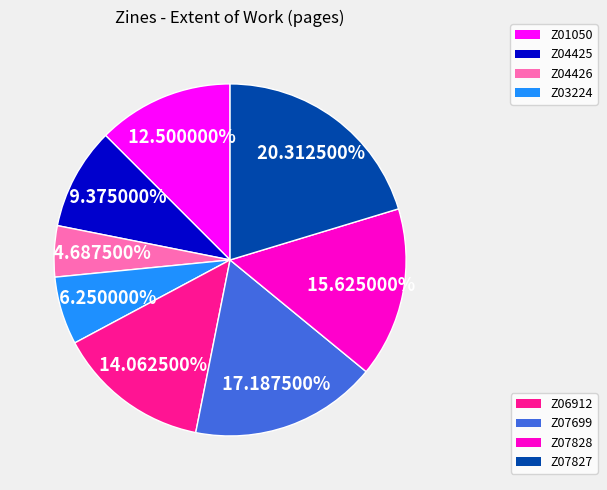

Does any single category account for the majority?

No